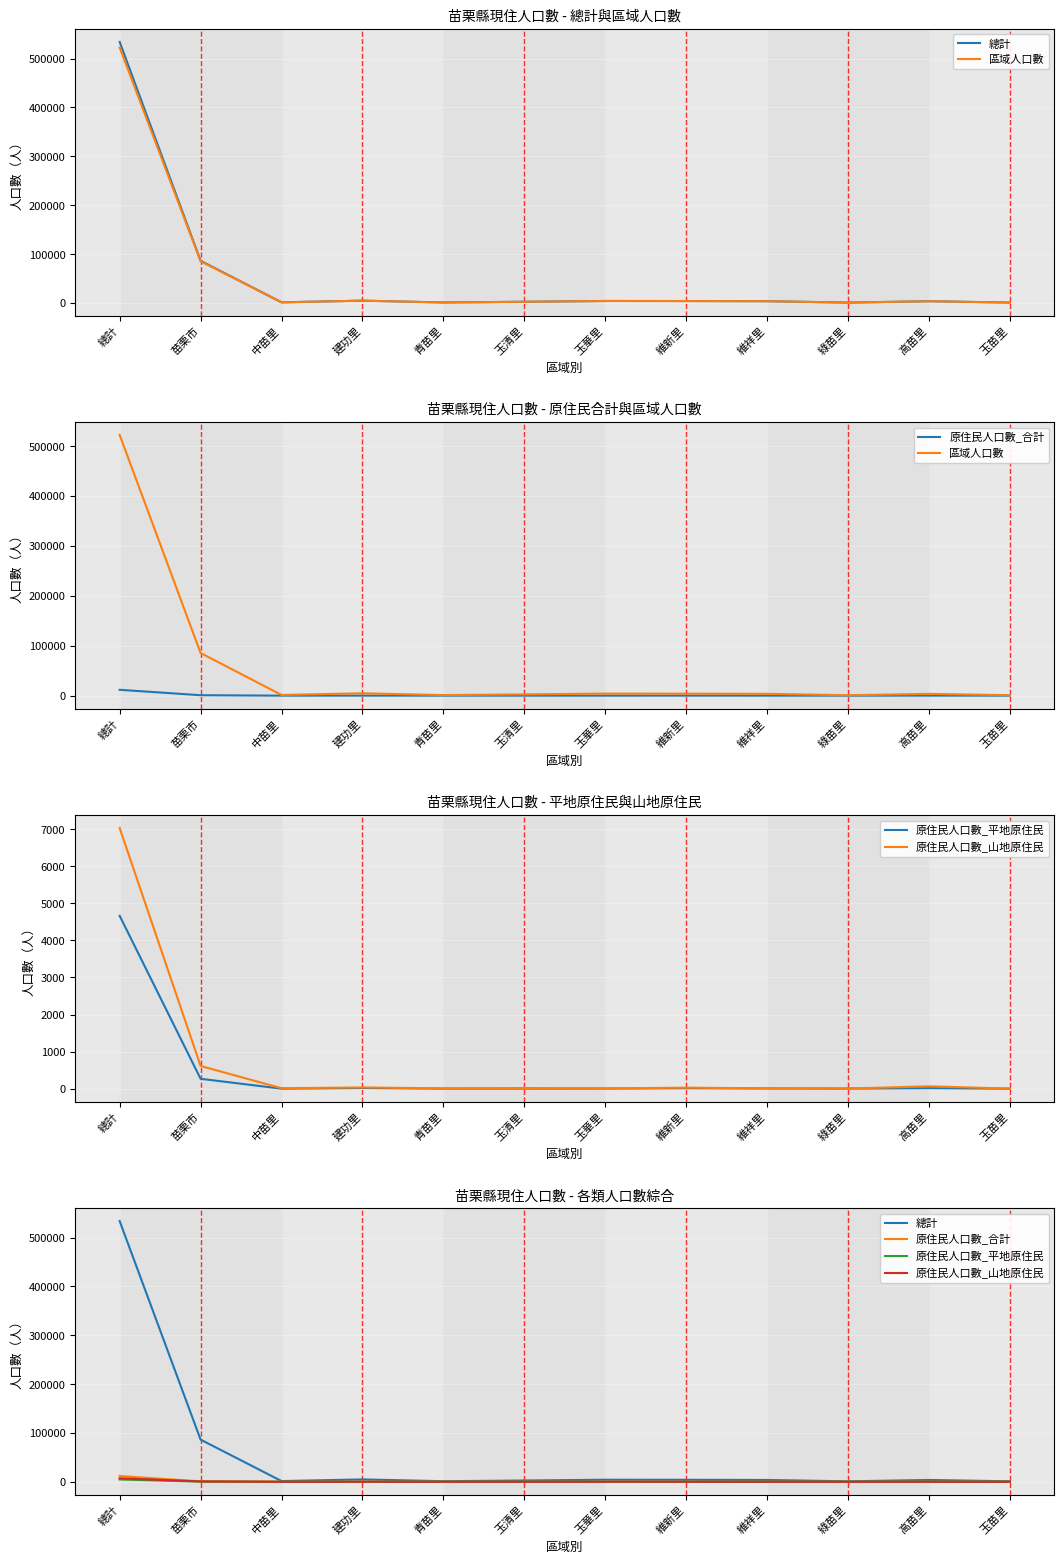

Where is the first local maximum for 總計?

建功里